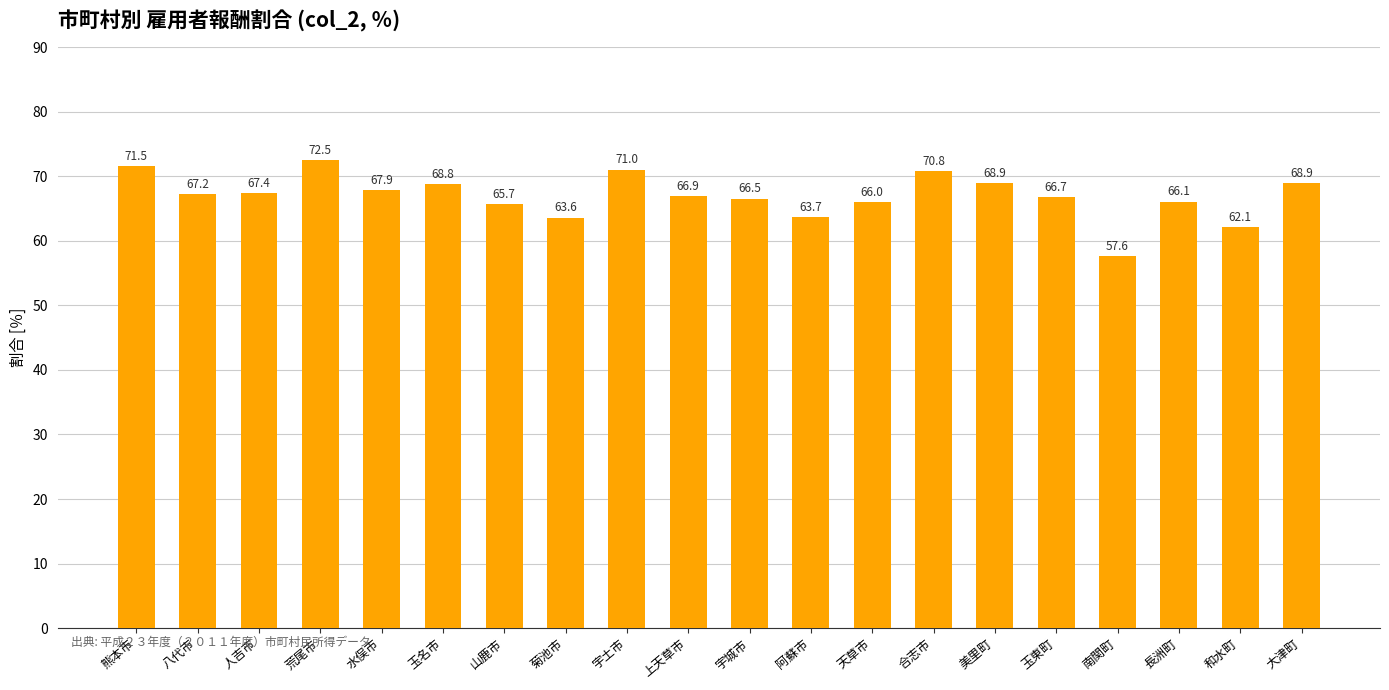

Where is the data nearest to the value 65?

山鹿市